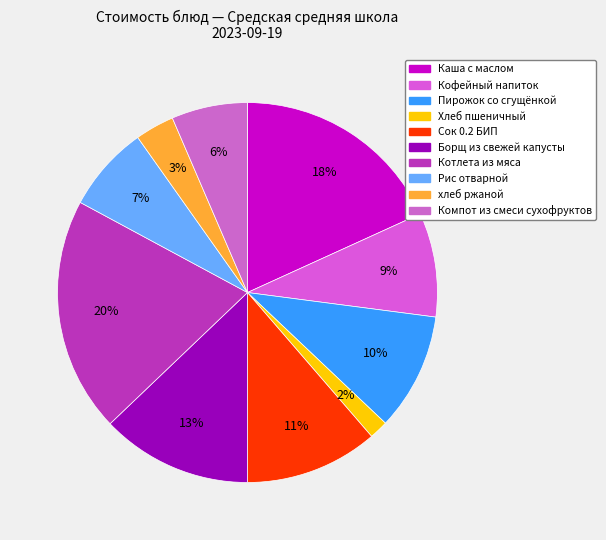

Rank the categories by value from highest to lowest.

Котлета из мяса, Каша с маслом, Борщ из свежей капусты, Сок 0.2 БИП, Пирожок со сгущёнкой, Кофейный напиток, Рис отварной, Компот из смеси сухофруктов, хлеб ржаной, Хлеб пшеничный